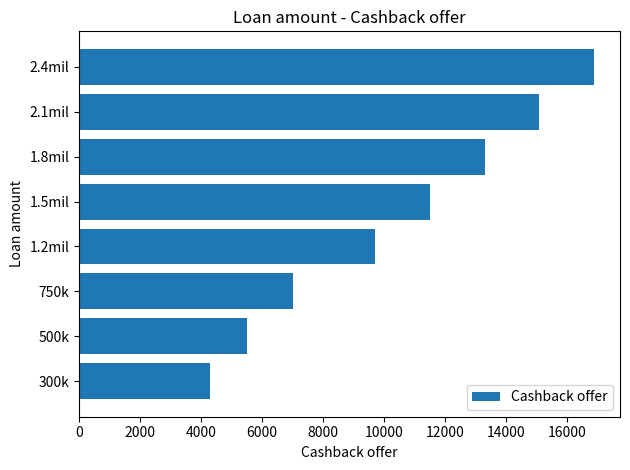

Reading bottom to top, what are all the values shown in this chart?

300k=4300	500k=5500	750k=7000	1.2mil=9700	1.5mil=11500	1.8mil=13300	2.1mil=15100	2.4mil=16900